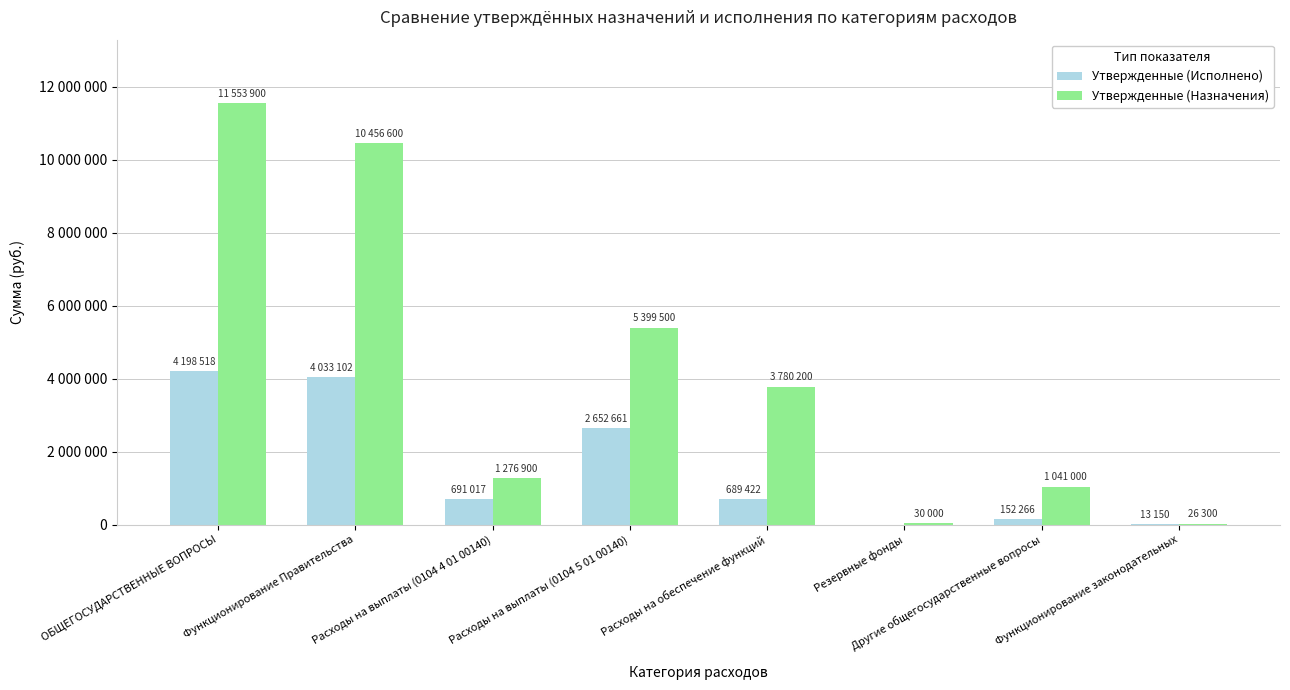

Where is Утвержденные (Исполнено) nearest to the value 2099259?

Расходы на выплаты (0104 5 01 00140)